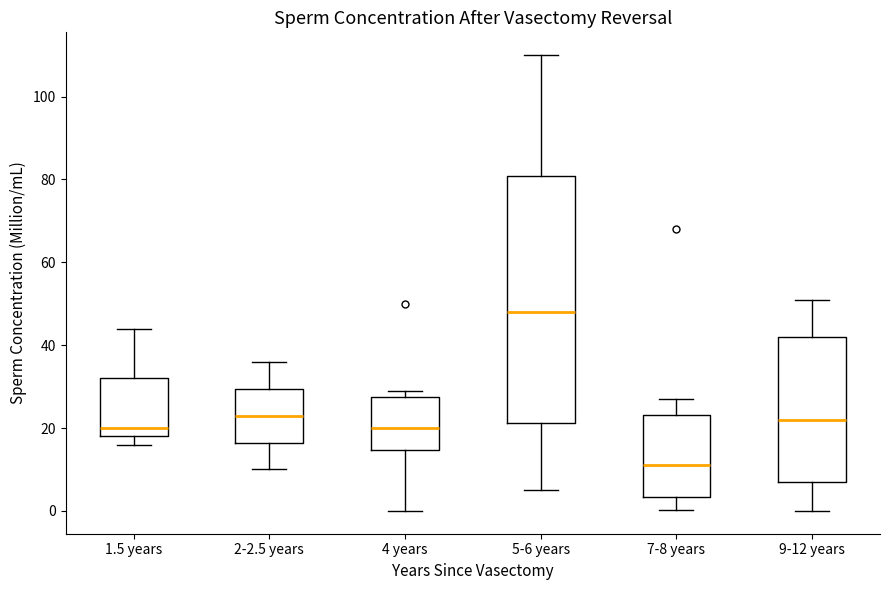

Reading left to right, read every box against the y-axis: the position of its median line, the range the box covers, and the ends of its whiskers. The values are not printed on the chart, so give them approximately, as read against the axis.

1.5 years: median 20, box 18 to 32, whiskers 16 to 44
2-2.5 years: median 24, box 16 to 30, whiskers 10 to 36
4 years: median 20, box 14 to 28, whiskers 0 to 30
5-6 years: median 48, box 22 to 80, whiskers 6 to 110
7-8 years: median 12, box 4 to 24, whiskers 0 to 28
9-12 years: median 22, box 8 to 42, whiskers 0 to 52